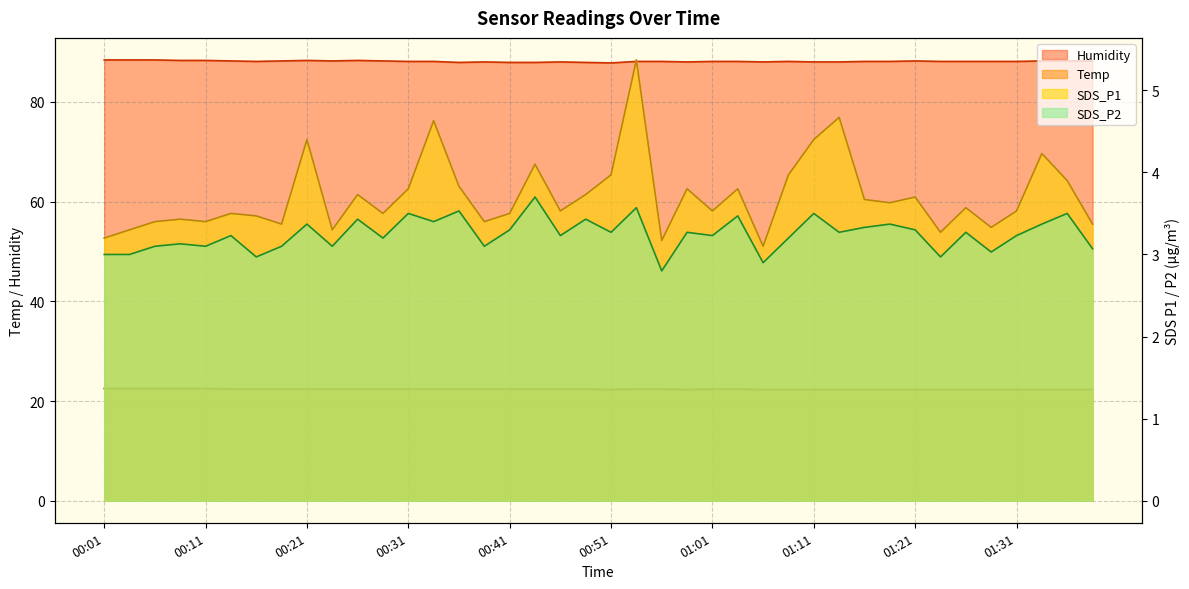

Count the Temp values in the range 22 to 23.

40